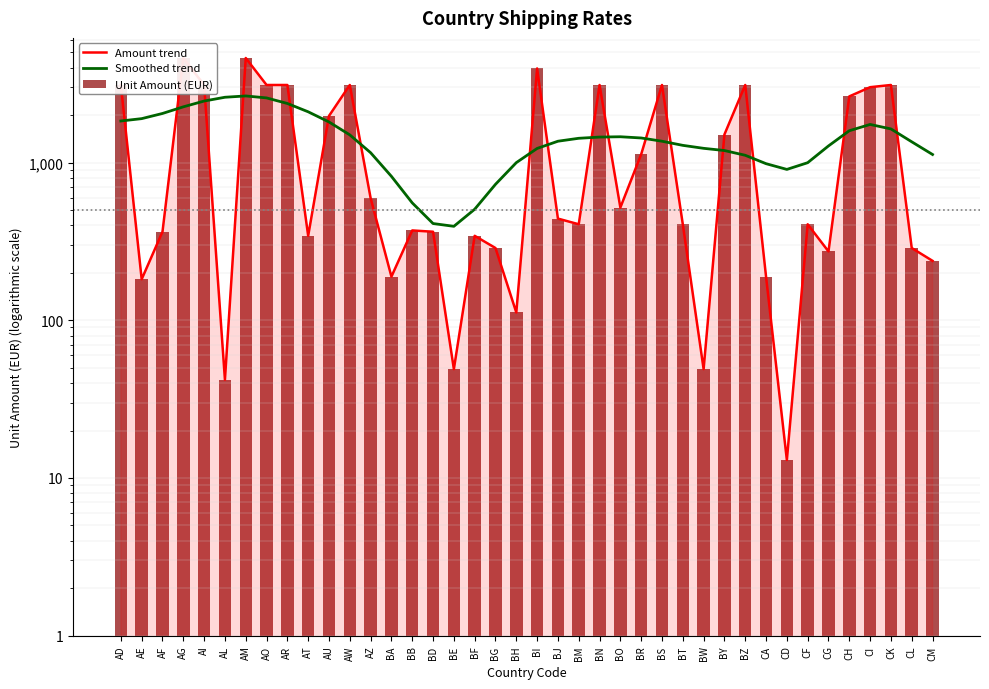

What is the difference between the maximum and minimum values in the Amount trend series?

4586.0